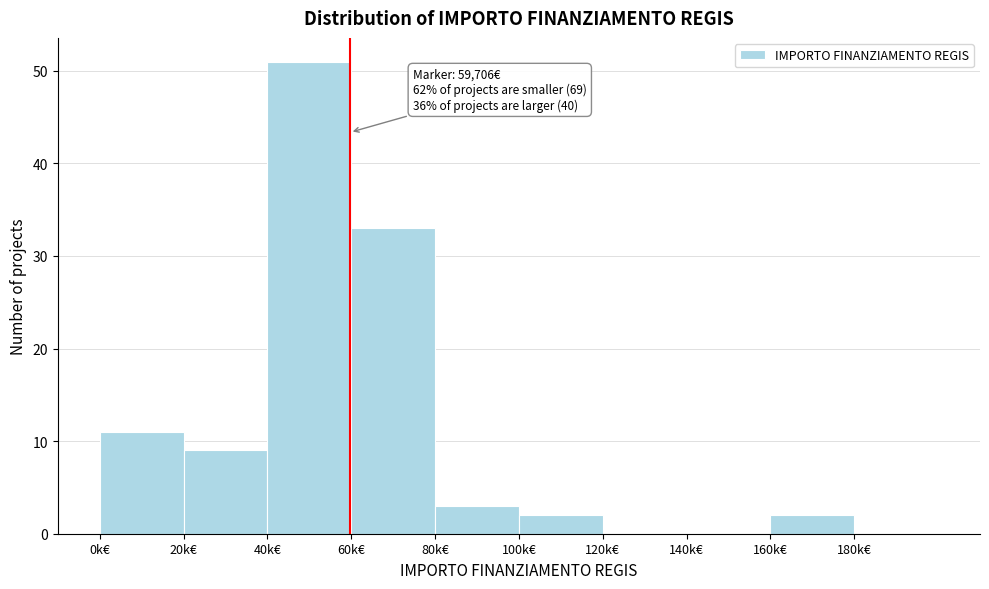

Reading left to right, transcribe all the data shown in this chart.

0k€=11	20k€=9	40k€=51	60k€=33	80k€=3	100k€=2	120k€=0	140k€=0	160k€=2	180k€=0